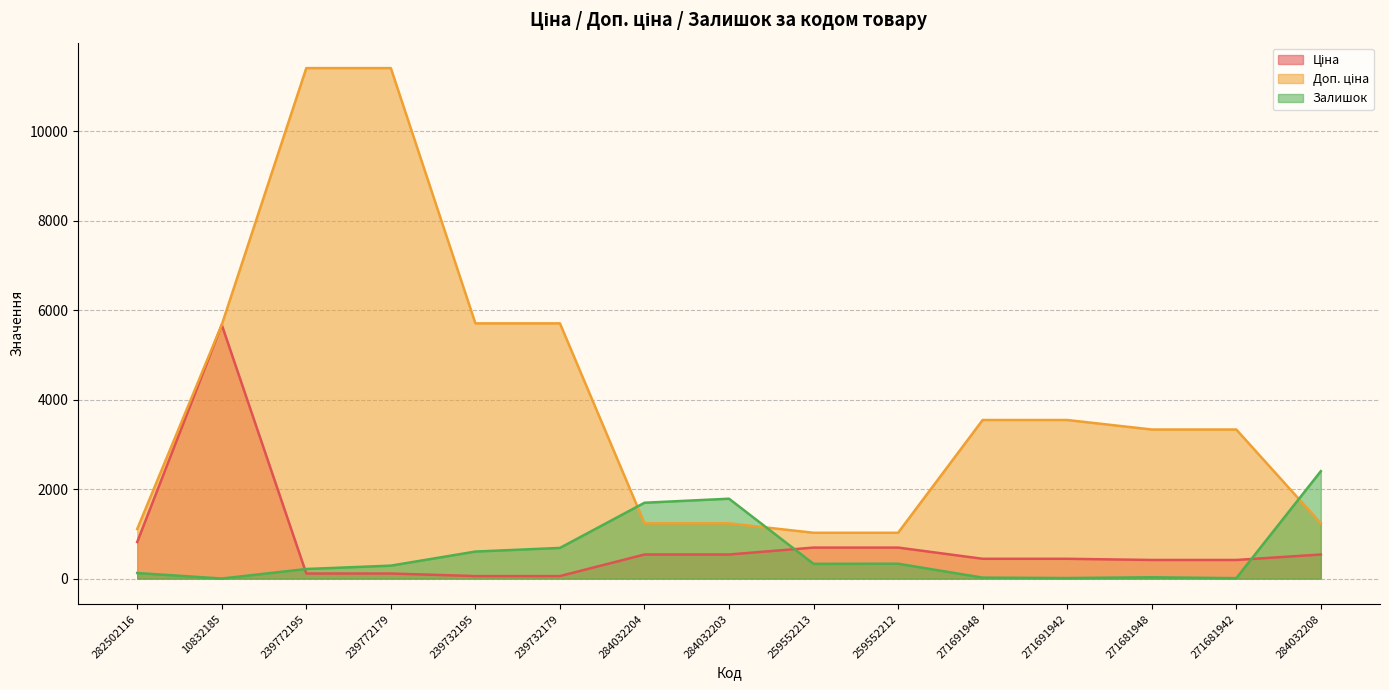

True or false: Залишок and Ціна cross at least once.

True